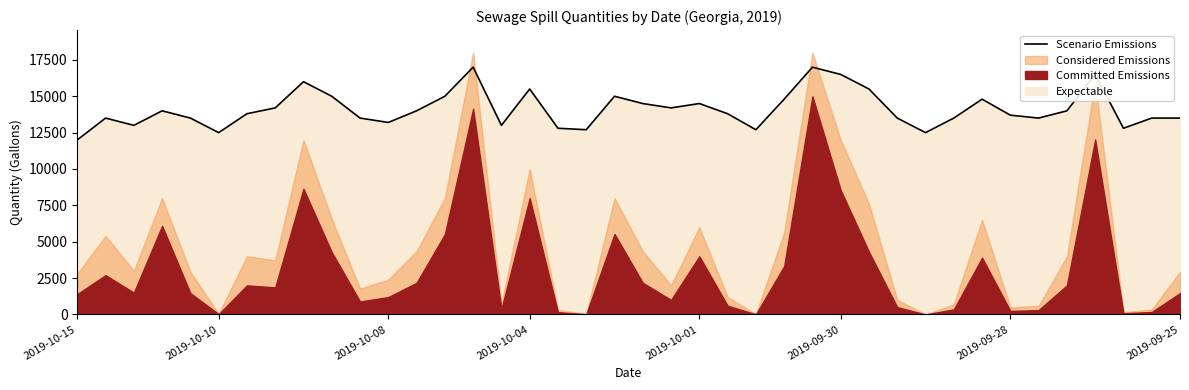

Count the number of values greater than 13800.

19